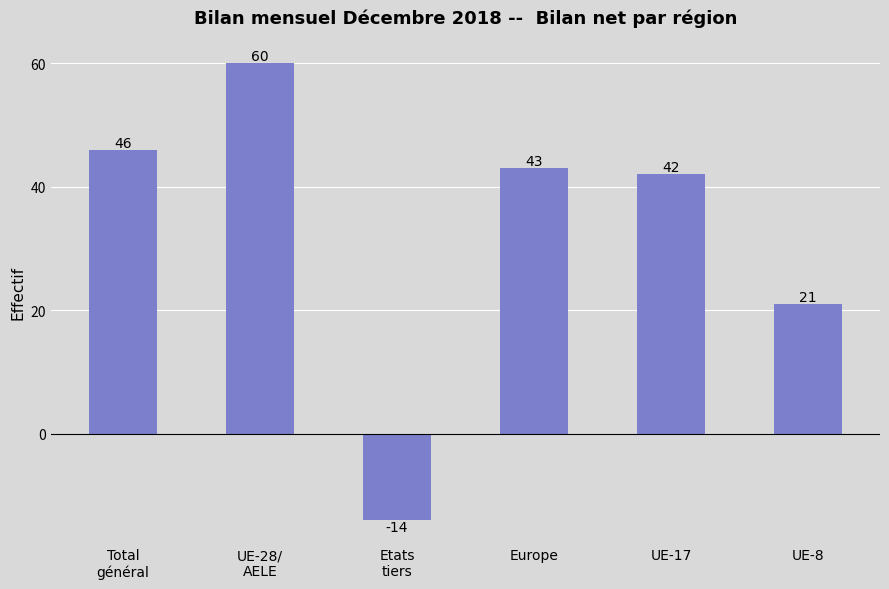

What is the difference between the maximum and minimum values?

74